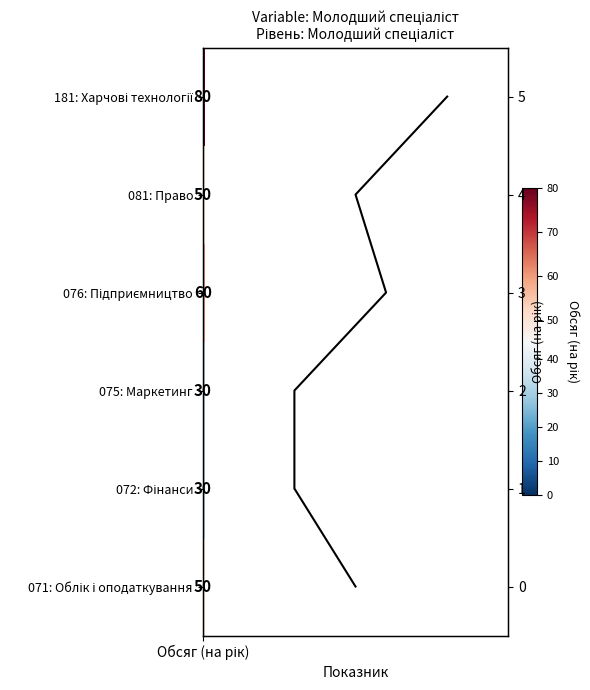

How many data points are less than 3?

3